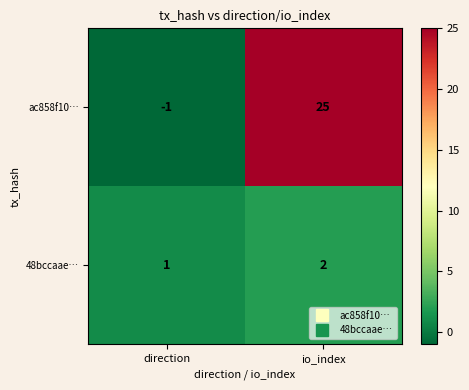

At which category is the sum across all series the highest?

io_index